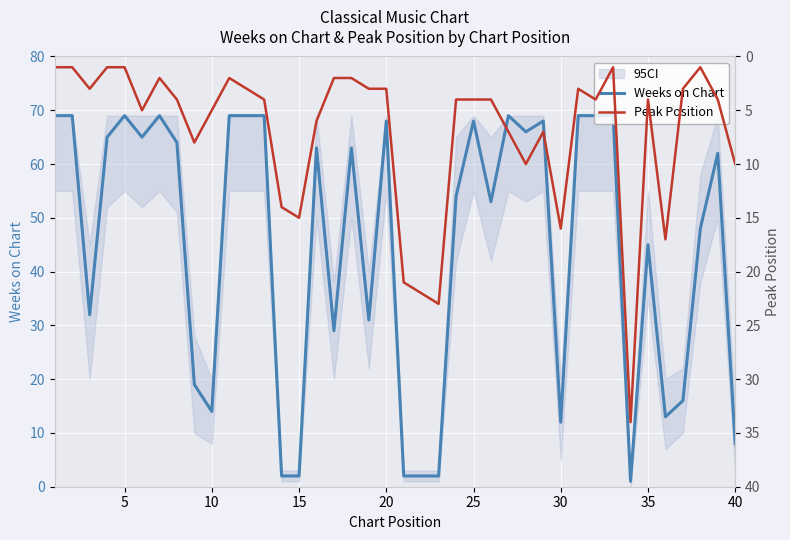

True or false: Peak Position has more than 0 points higher than both neighbors.

True